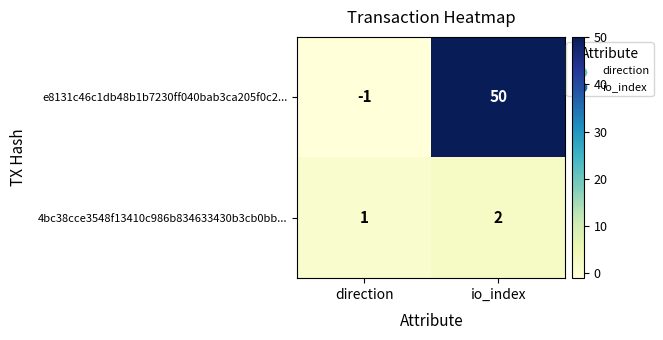

Is it true that e8131c46c1db48b1b7230ff040bab3ca205f0c2... equals 50 at io_index?

True